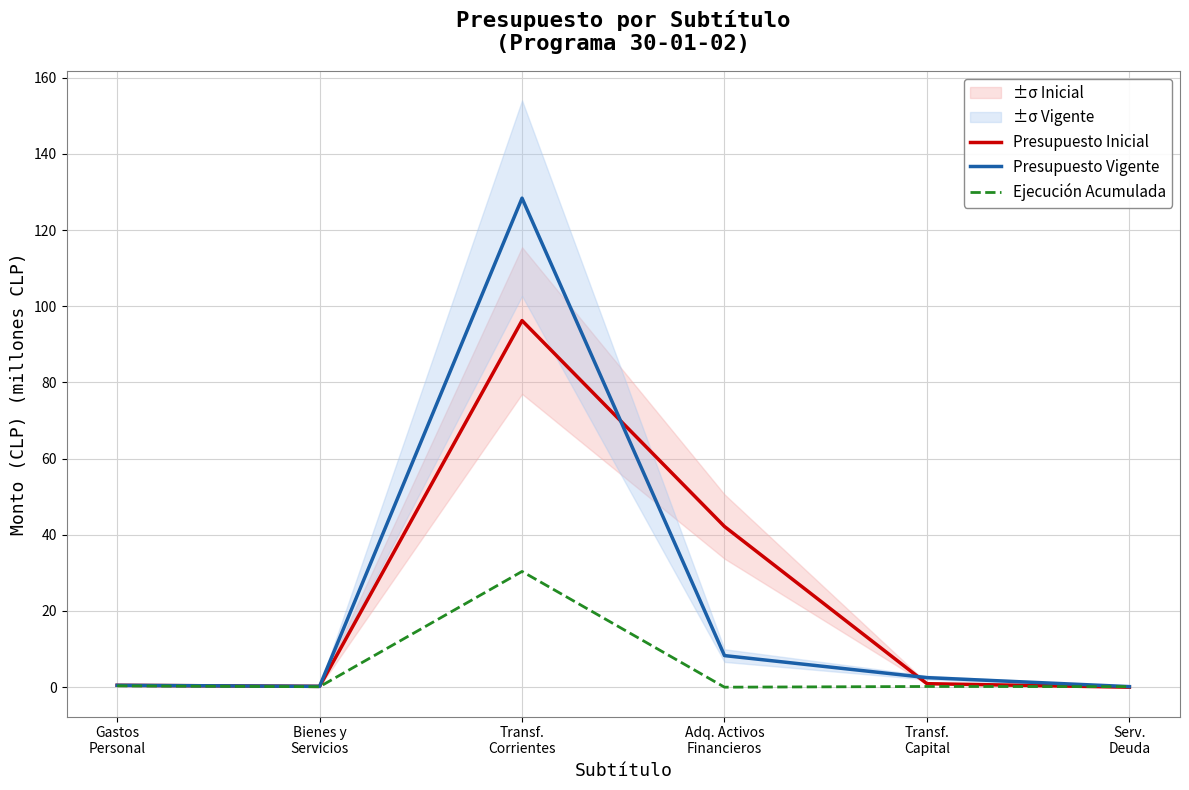

At which label does Presupuesto Vigente reach its peak?

Transf.
Corrientes